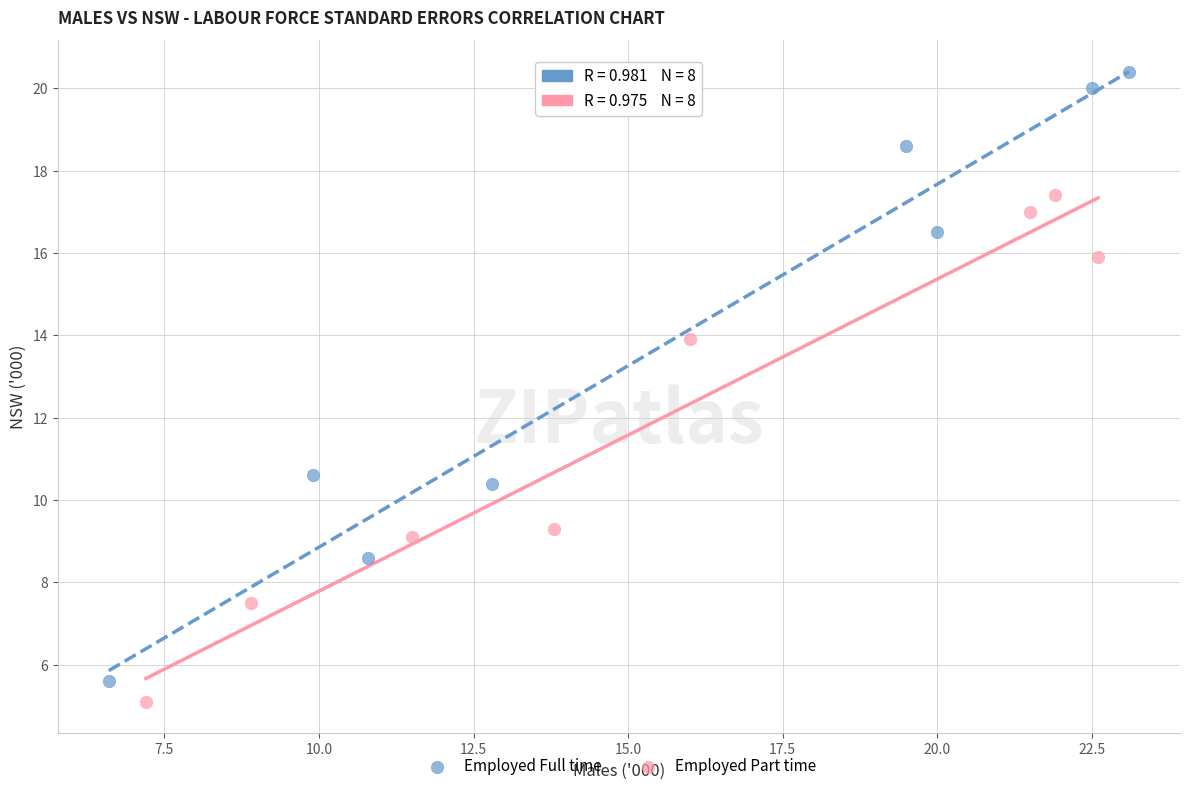

What are all the series names shown in the legend?

Employed Full time, Employed Part time